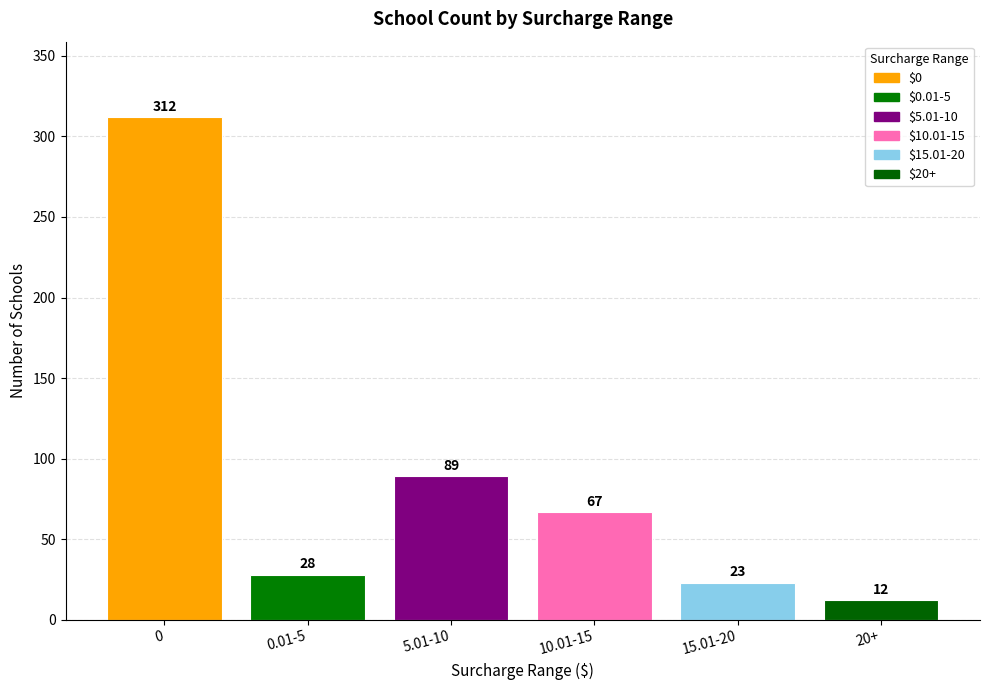

What is the greatest value displayed?

312